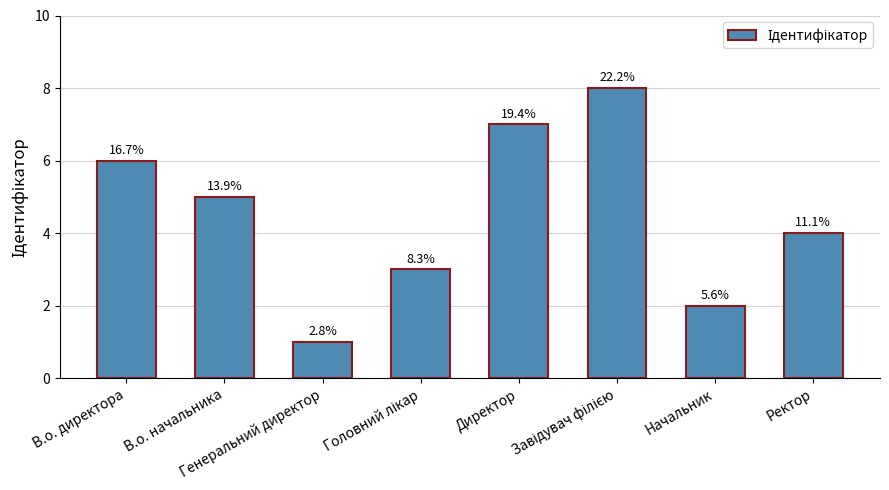

Reading left to right, extract all data points from this chart.

В.о. директора=6	В.о. начальника=5	Генеральний директор=1	Головний лікар=3	Директор=7	Завідувач філією=8	Начальник=2	Ректор=4